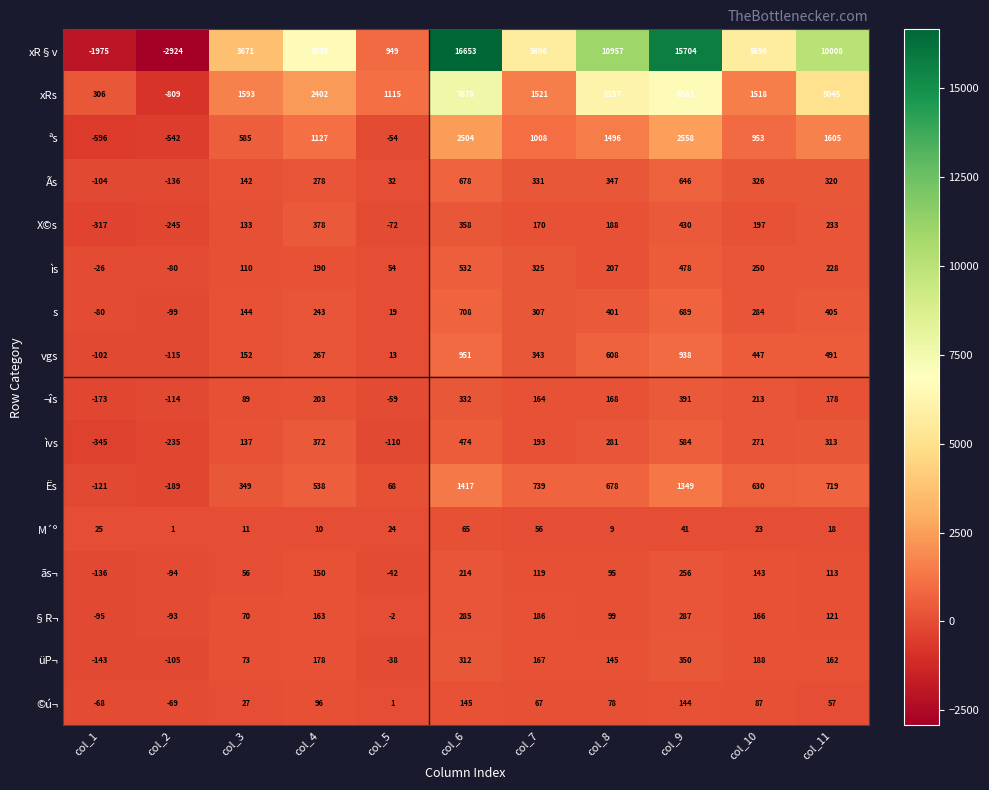

Which series changed the most between col_6 and col_11?

xR§v